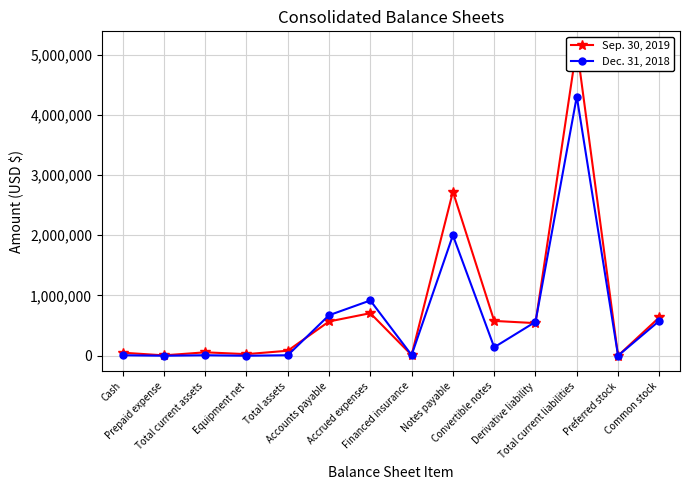

What are all the series names shown in the legend?

Sep. 30, 2019, Dec. 31, 2018